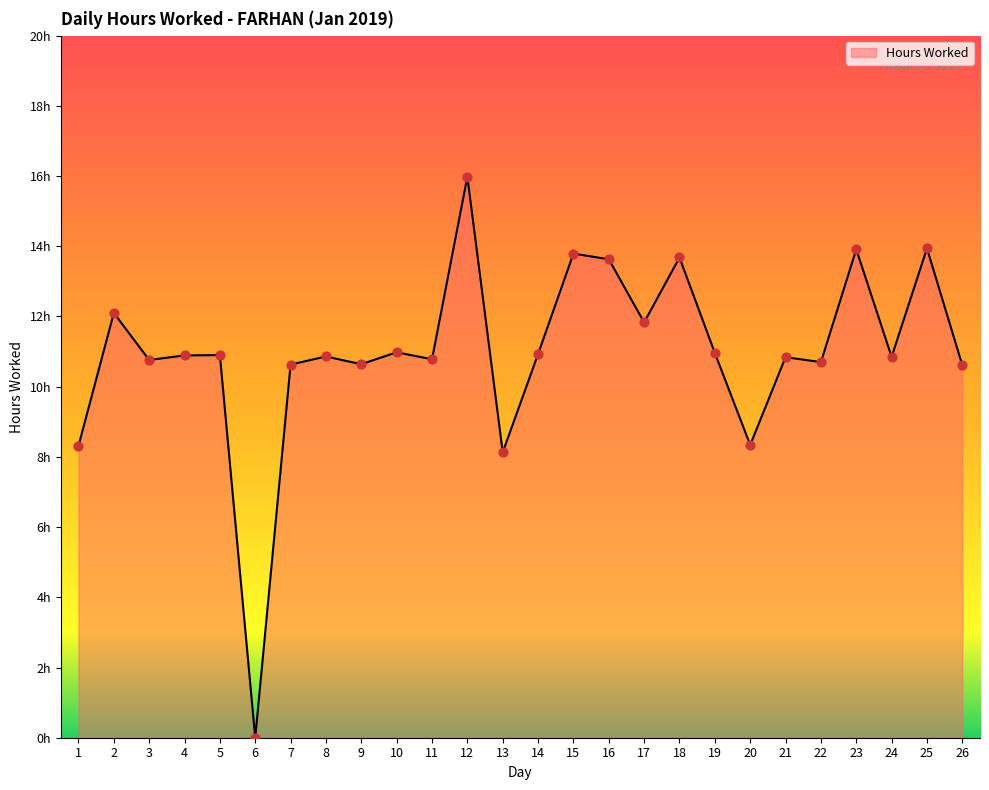

Approximately how many times larger is the value at 5 compared to 22?

1.0